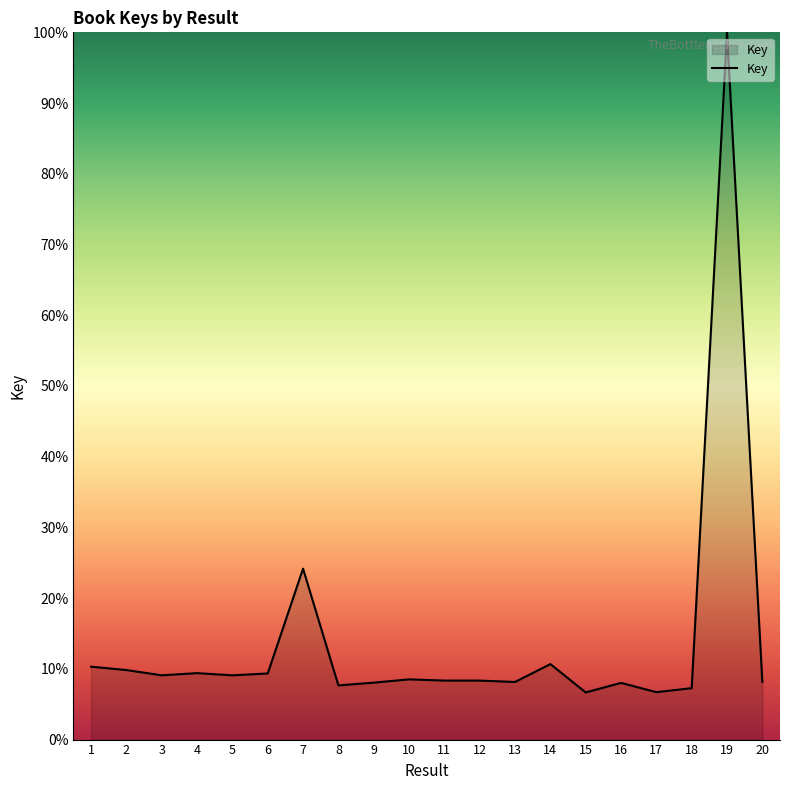

What is the sum of all values?

277.8